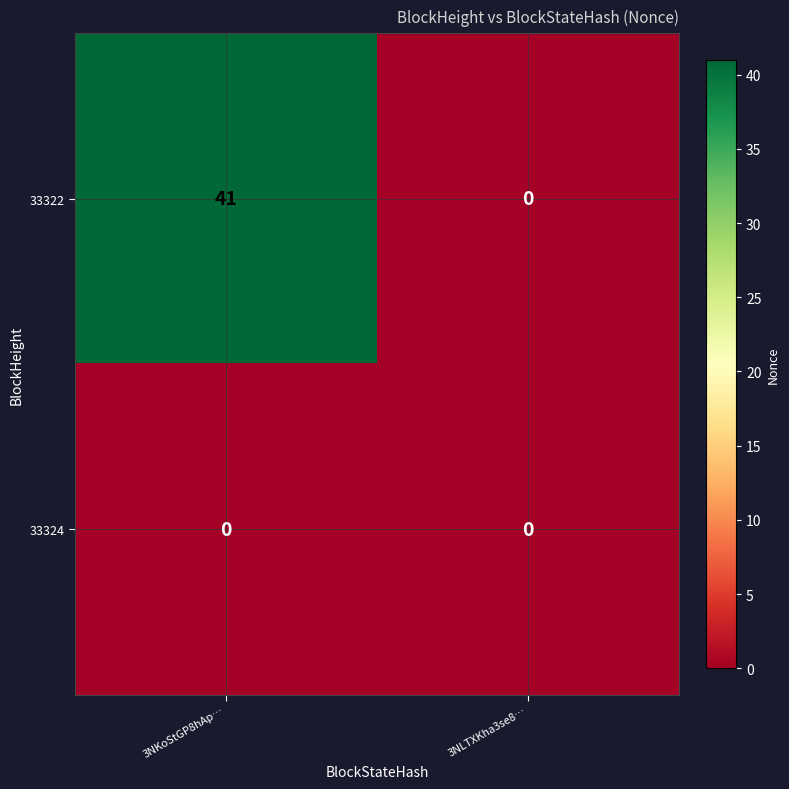

What is the difference between the highest and lowest values at 3NKoStGP8hAp…?

41